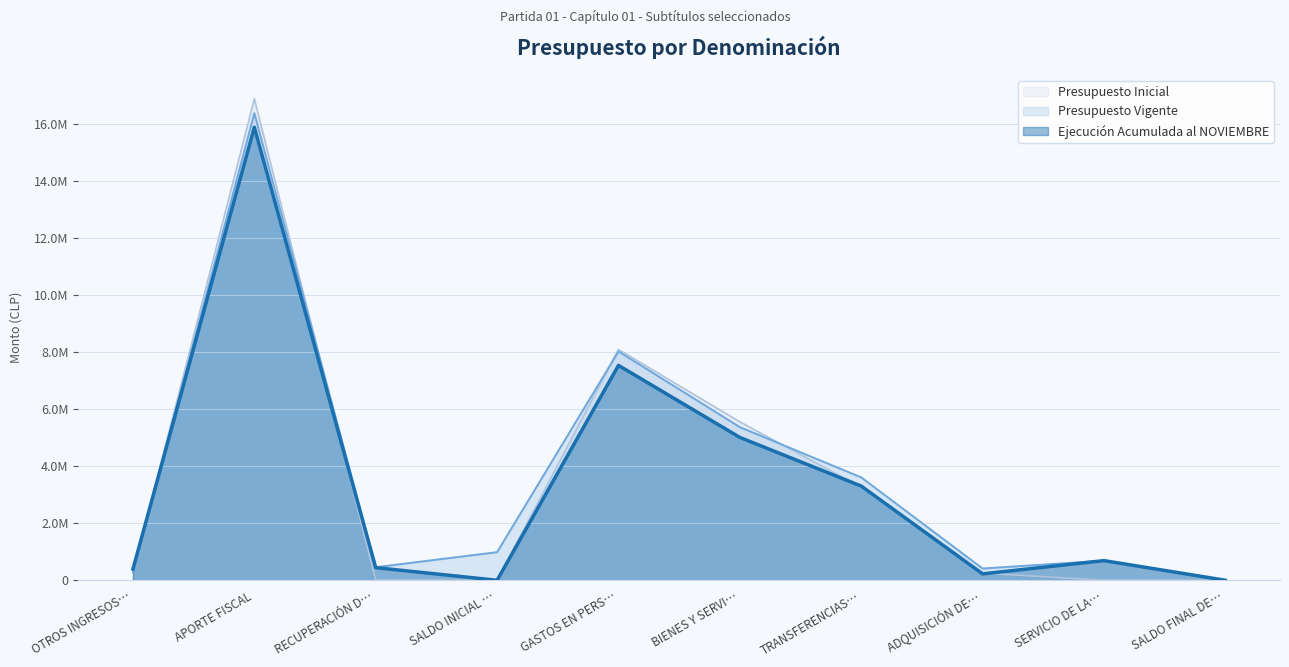

Where do Presupuesto Vigente and Ejecución Acumulada al NOVIEMBRE first cross each other?

OTROS INGRESOS… and APORTE FISCAL